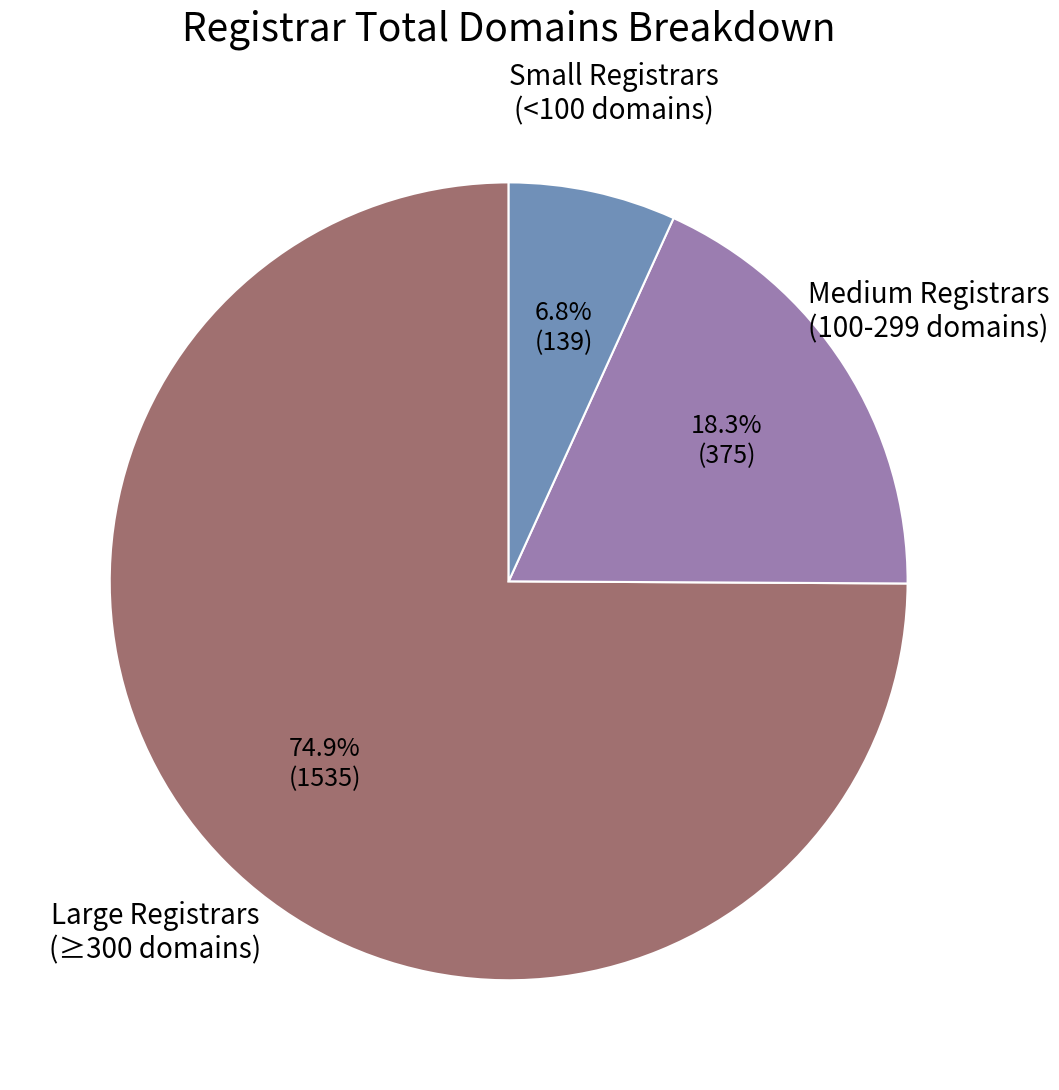

Is there a majority slice in this chart?

Yes